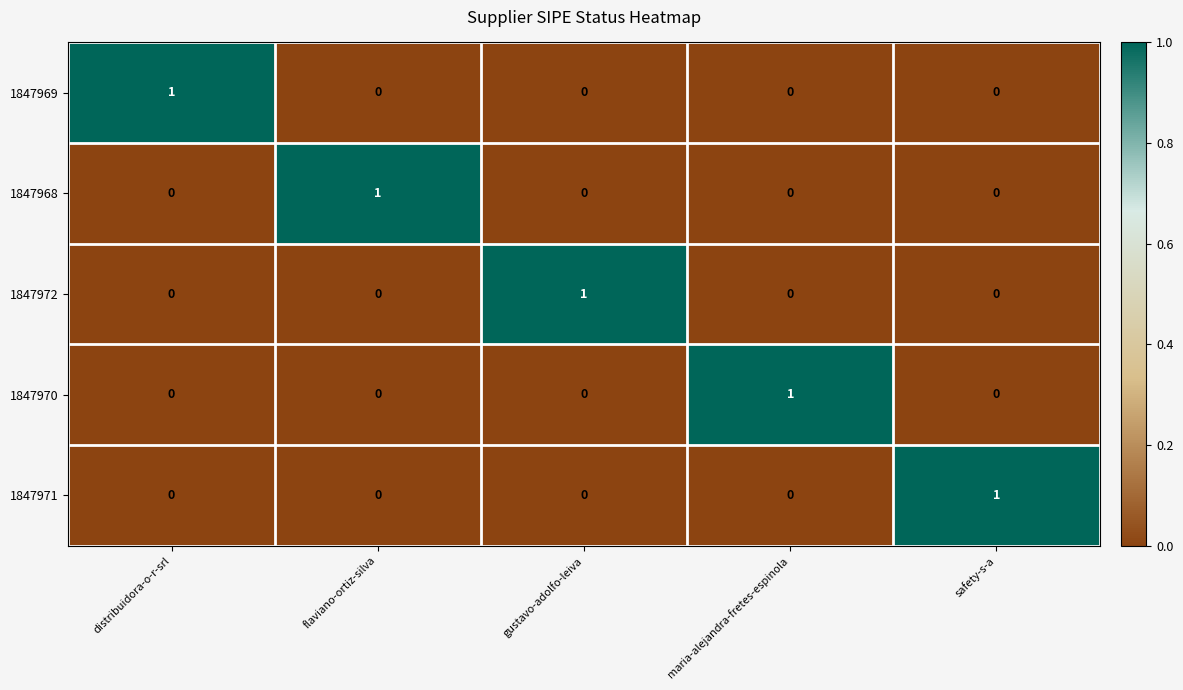

How many series are shown in this chart?

5